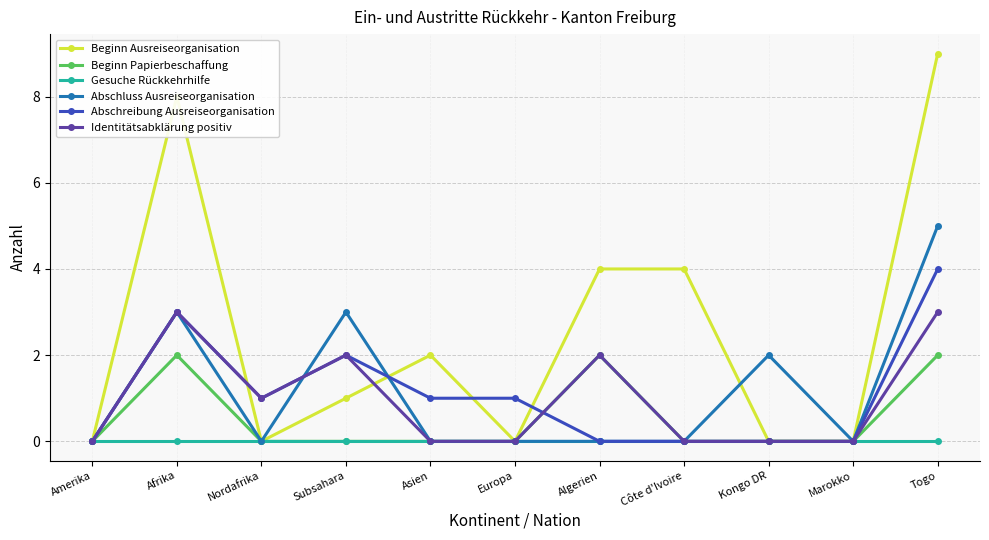

What is the label of the 1st point from the left?

Amerika